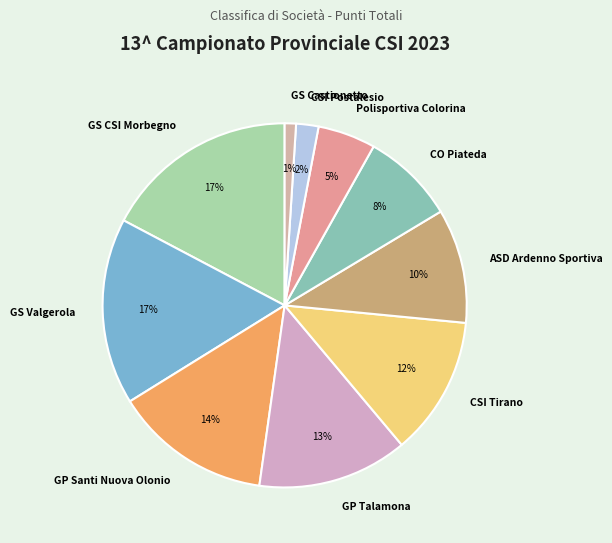

To the nearest percent, what portion does Polisportiva Colorina represent?

5%